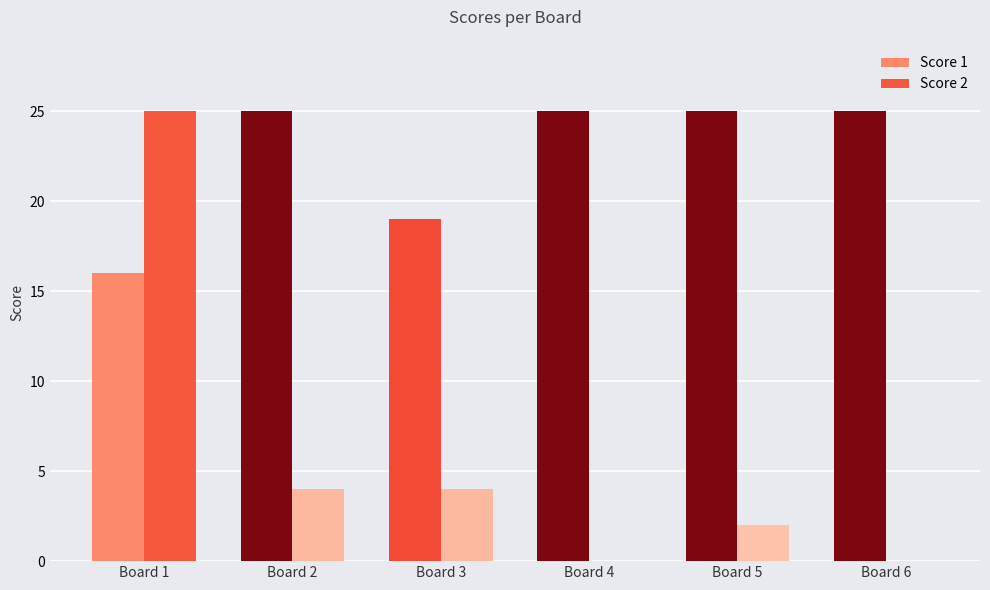

What is the maximum value shown in the chart?

25